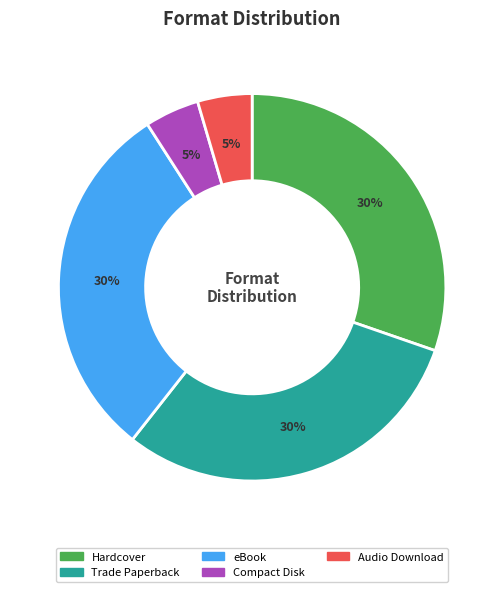

How many segments does this pie chart have?

5